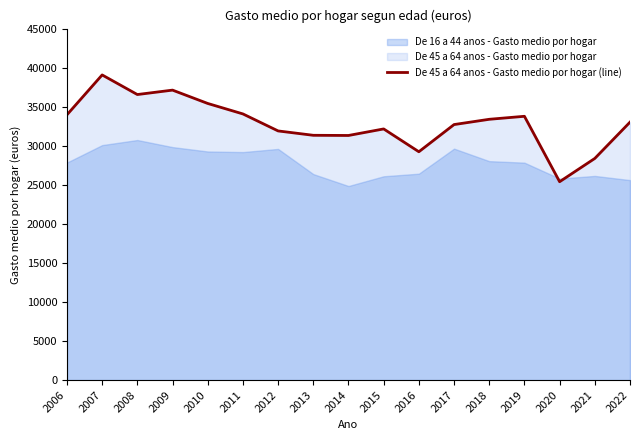

What is the change in value from 2007 to 2021?

-10690.7